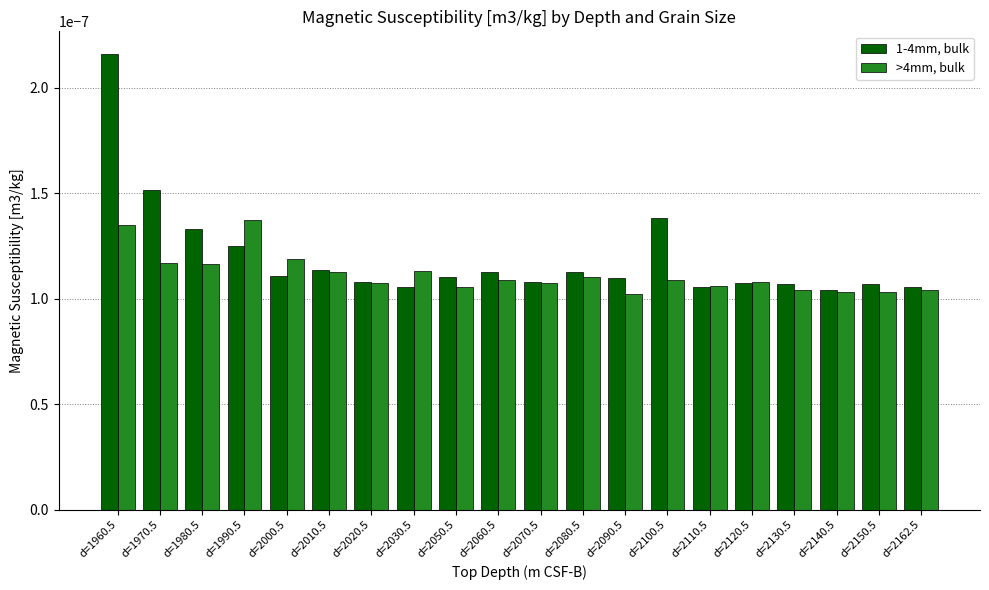

How many groups of bars are there?

20